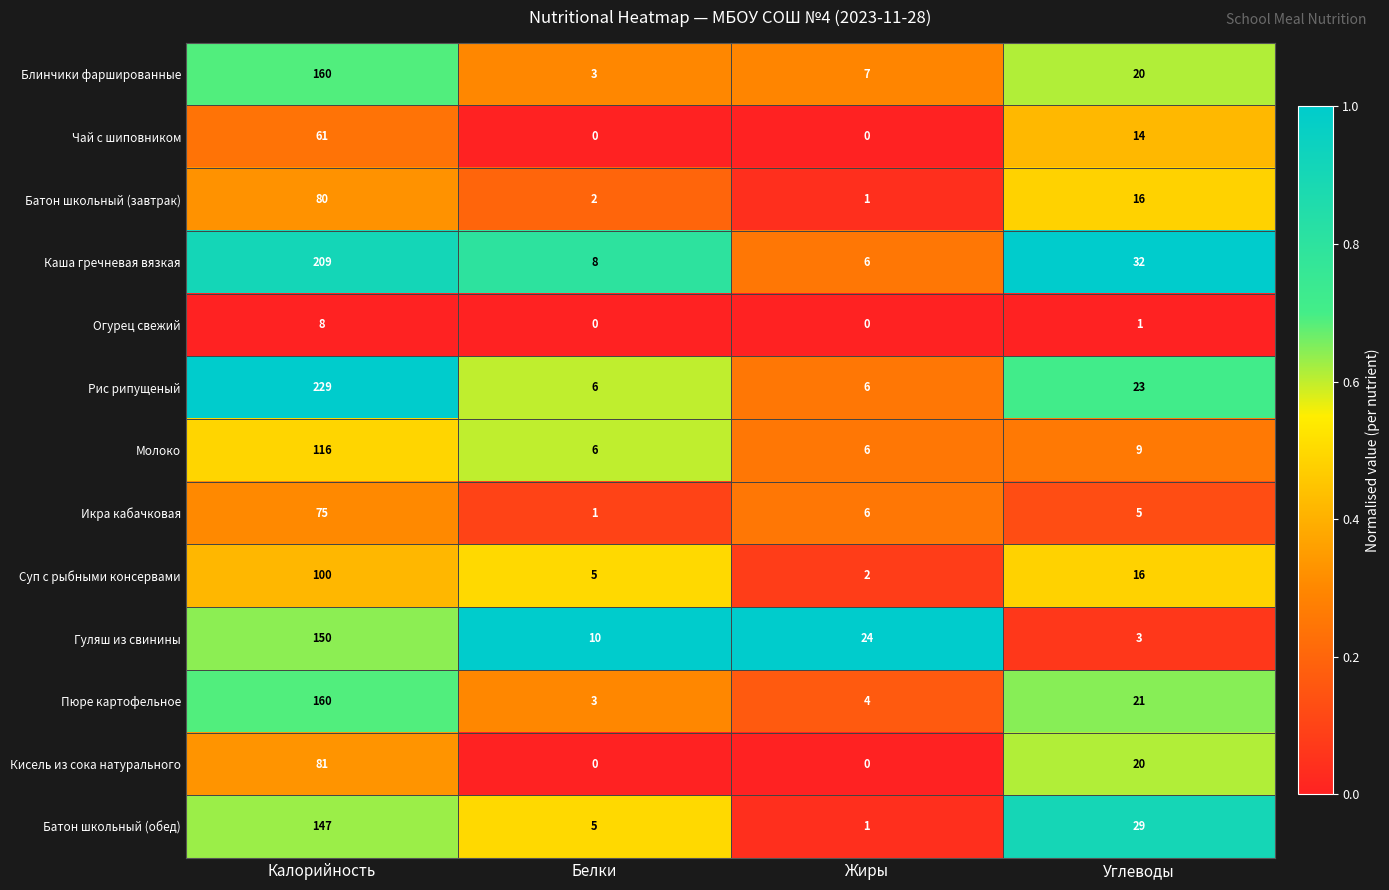

True or false: Кисель из сока натурального has a value of 20 at Углеводы.

True